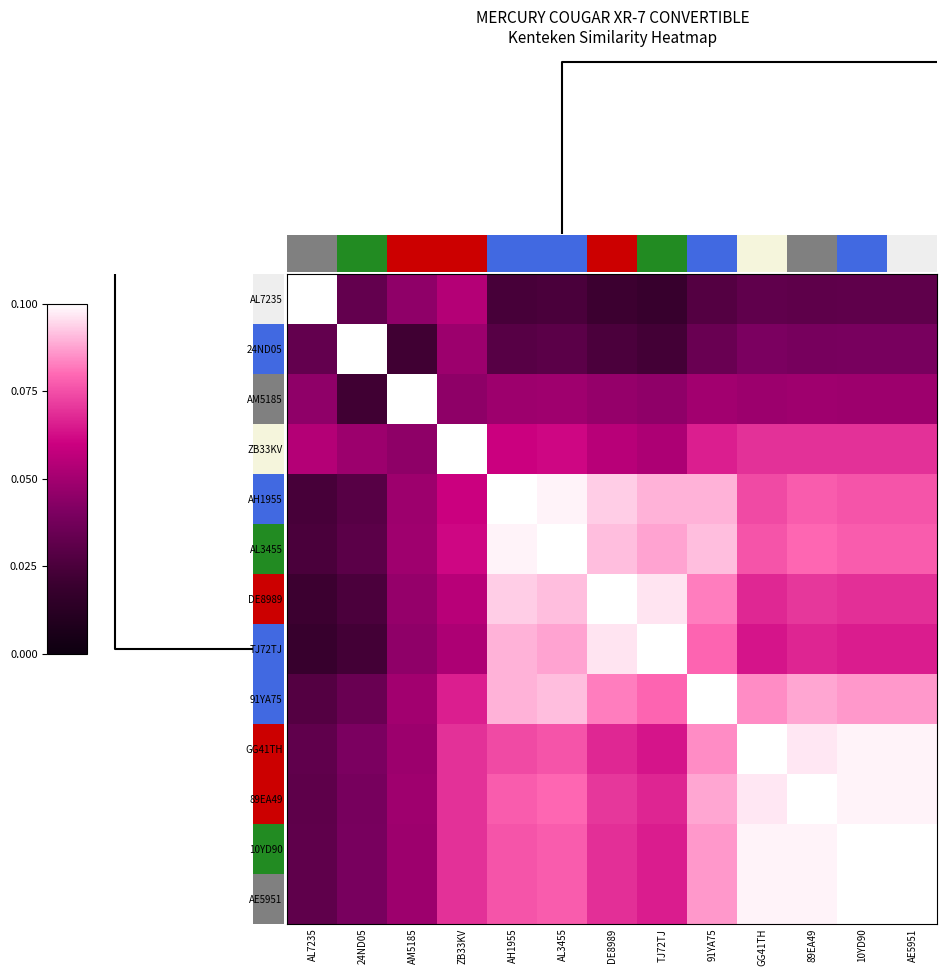

Is it true that AE5951 equals 0.4 at 89EA49?

False